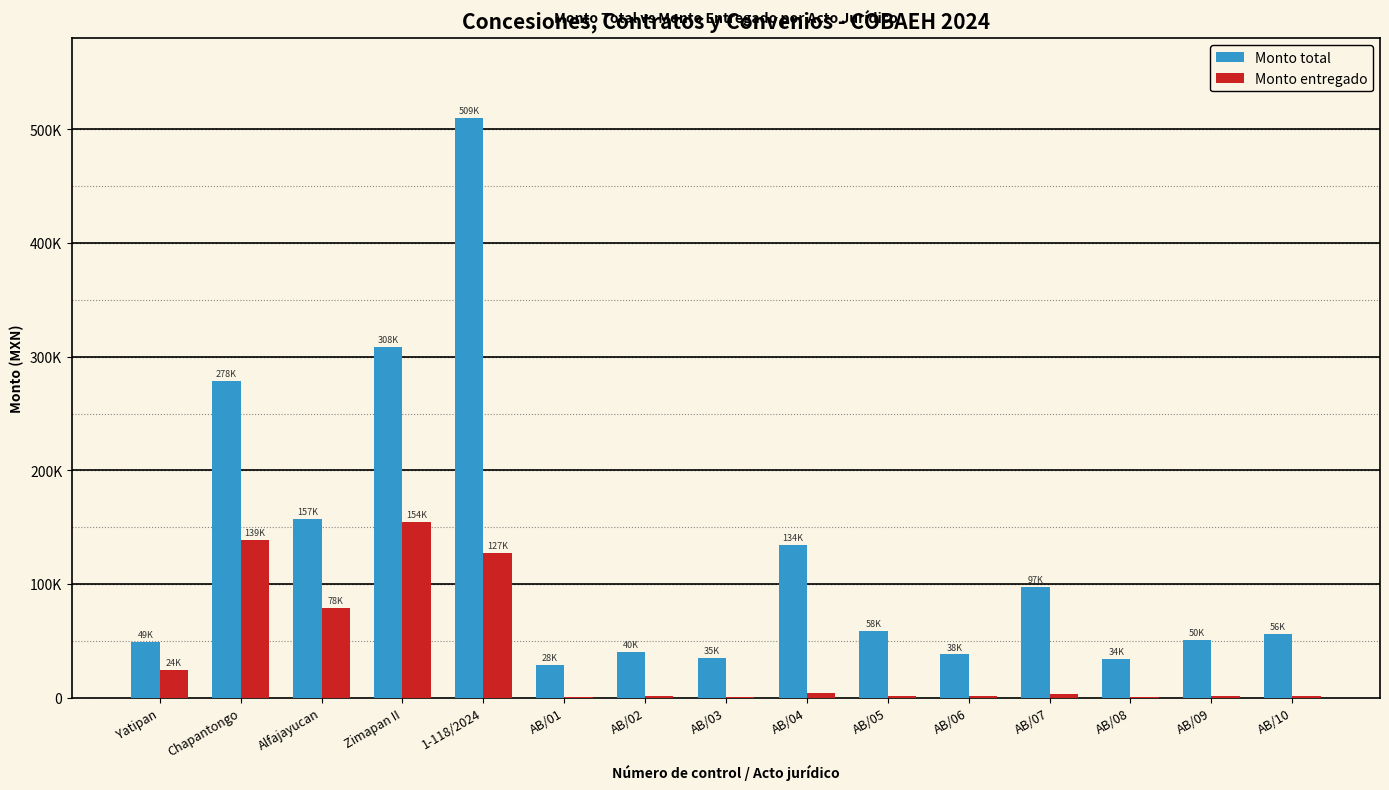

Is it true that Monto entregado equals 2045.0 at AB/02?

False